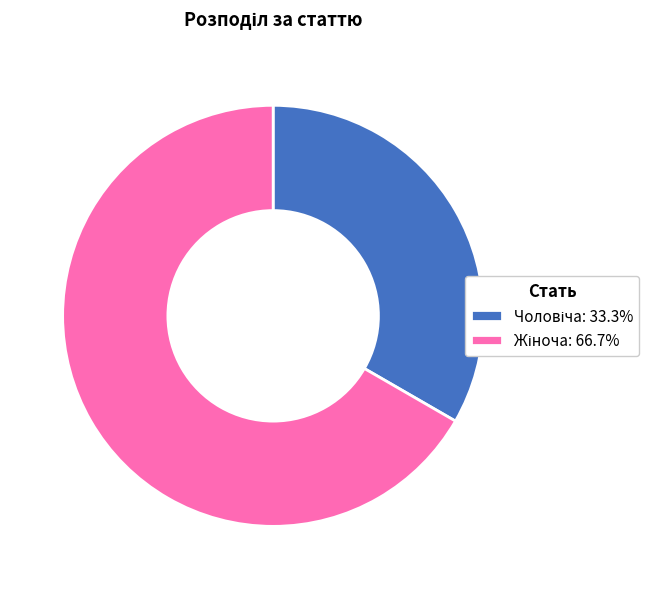

Is there a majority slice in this chart?

Yes